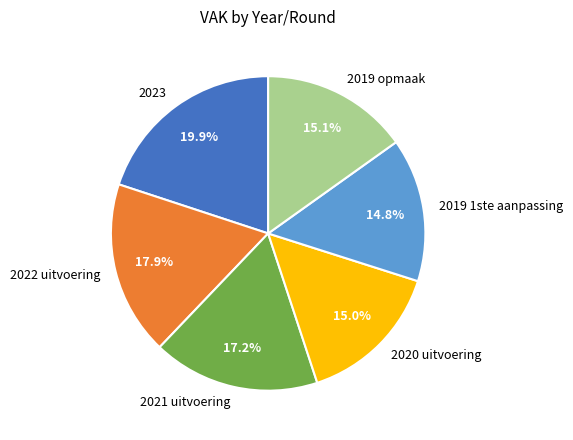

Combined, do 2019 1ste aanpassing and 2019 opmaak account for over 50%?

No